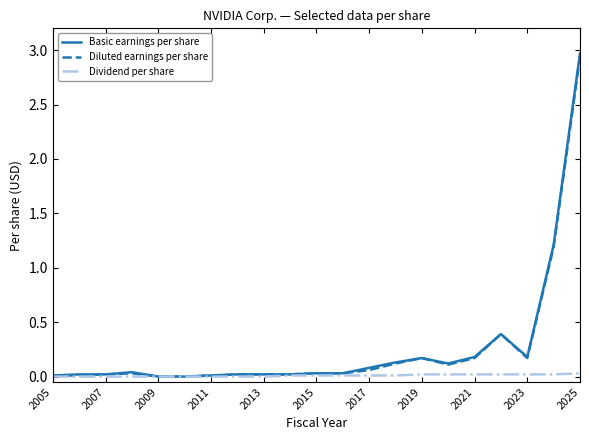

Which series has the widest spread of values?

Basic earnings per share